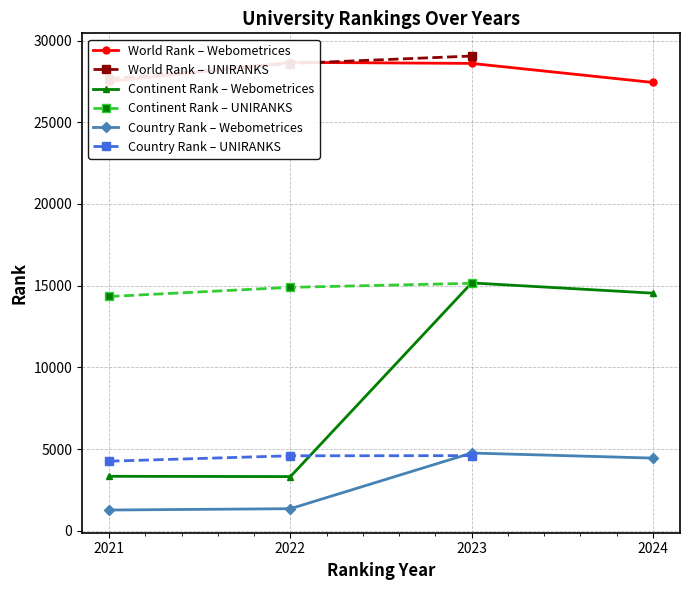

How many data points in Country Rank – Webometrices are less than 4453?

2